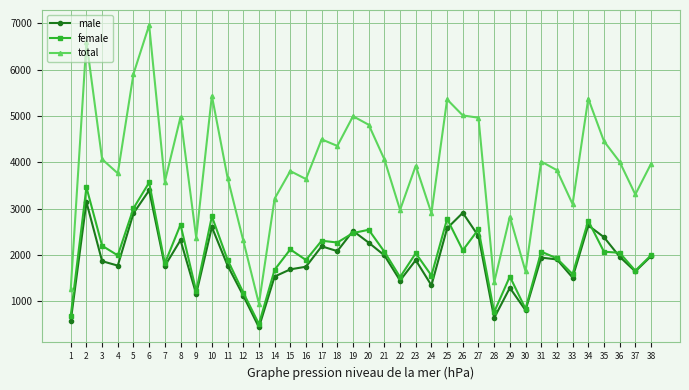

Is the value of male at 37 greater than the value of total at 5?

No